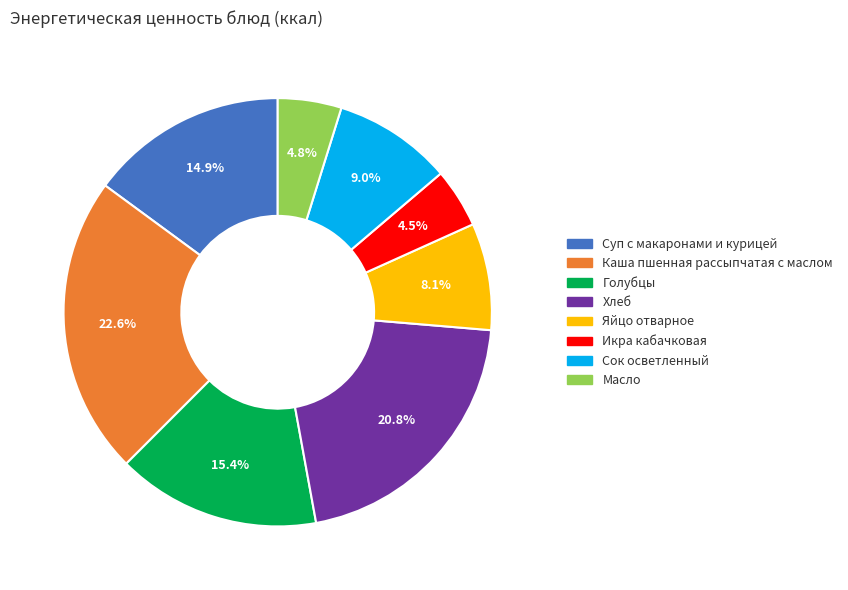

Approximately how many times larger is the value at Сок осветленный compared to Каша пшенная рассыпчатая с маслом?

0.4